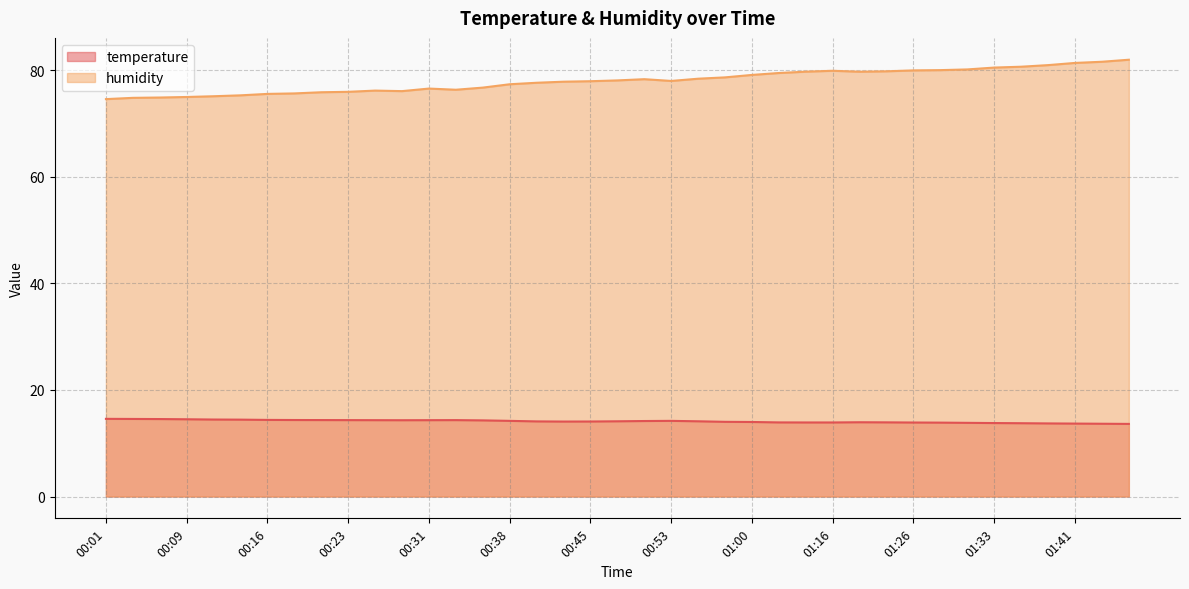

What is the maximum value shown in the chart?

81.9